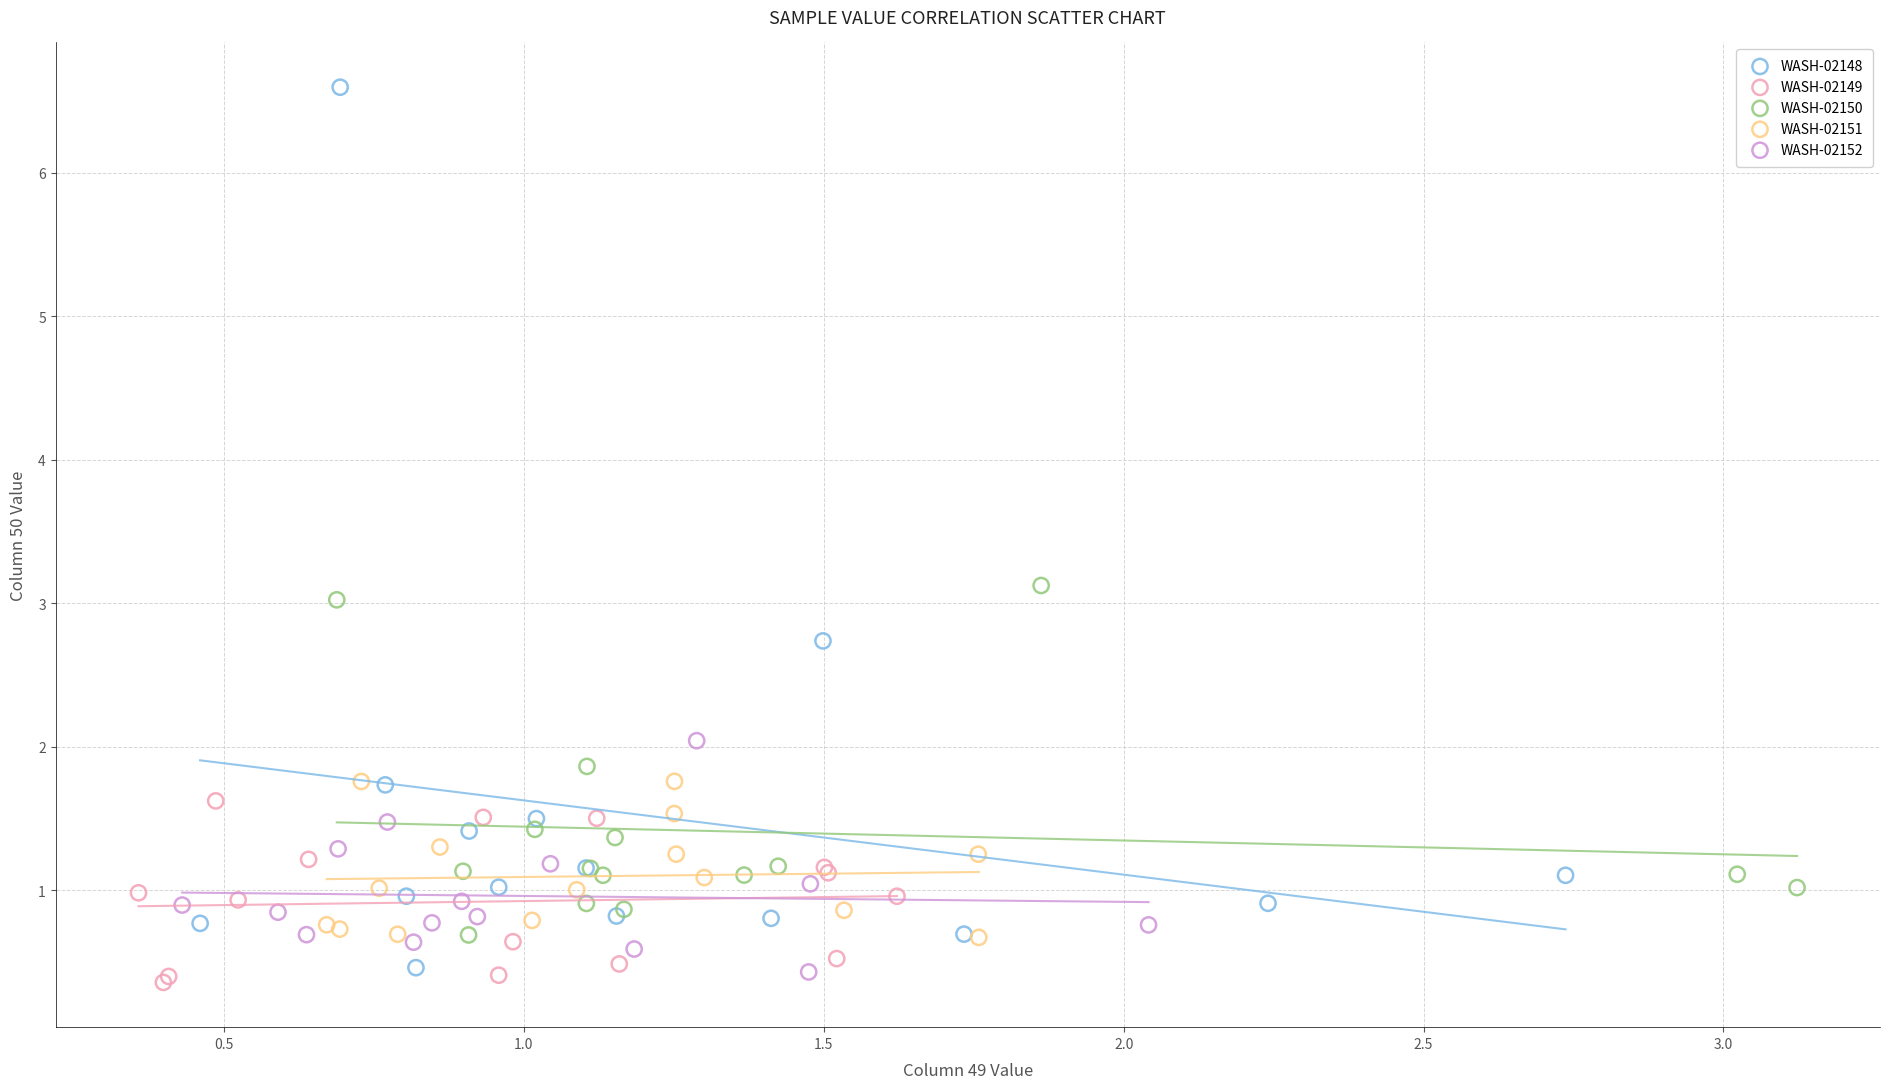

Which series reaches the maximum Y coordinate?

WASH-02148